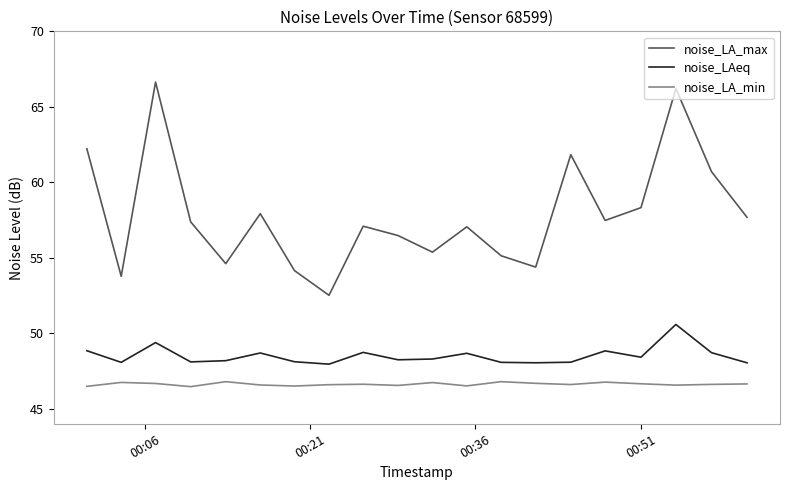

How many lines are shown in the chart?

3